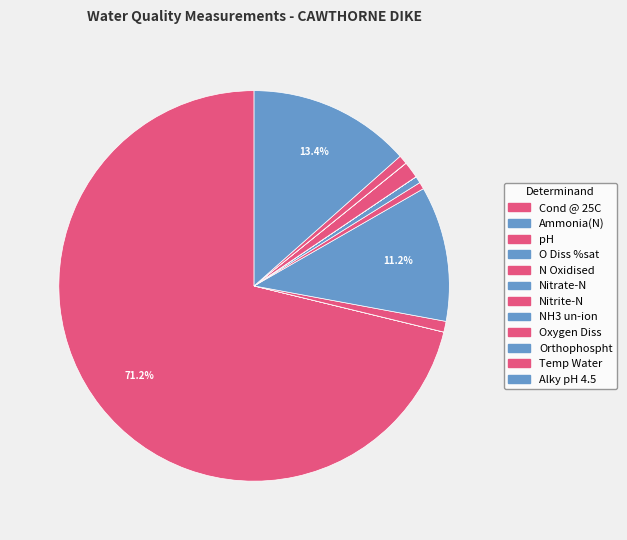

True or false: O Diss %sat accounts for 11% of the total.

True